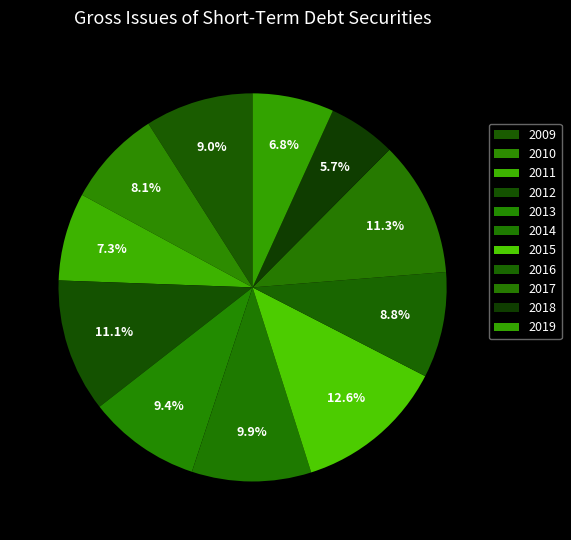

Rank the categories by value from highest to lowest.

2015, 2017, 2012, 2014, 2013, 2009, 2016, 2010, 2011, 2019, 2018